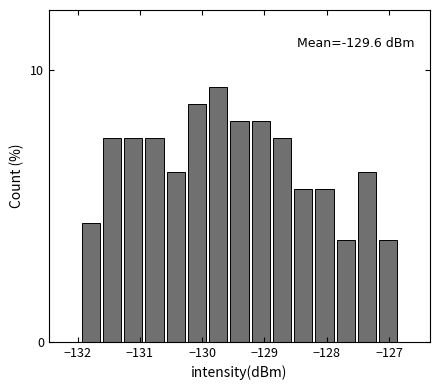

Around what value on the x-axis is the tallest bar? Give the approximate position of its centre, as read against the axis.

-129.7